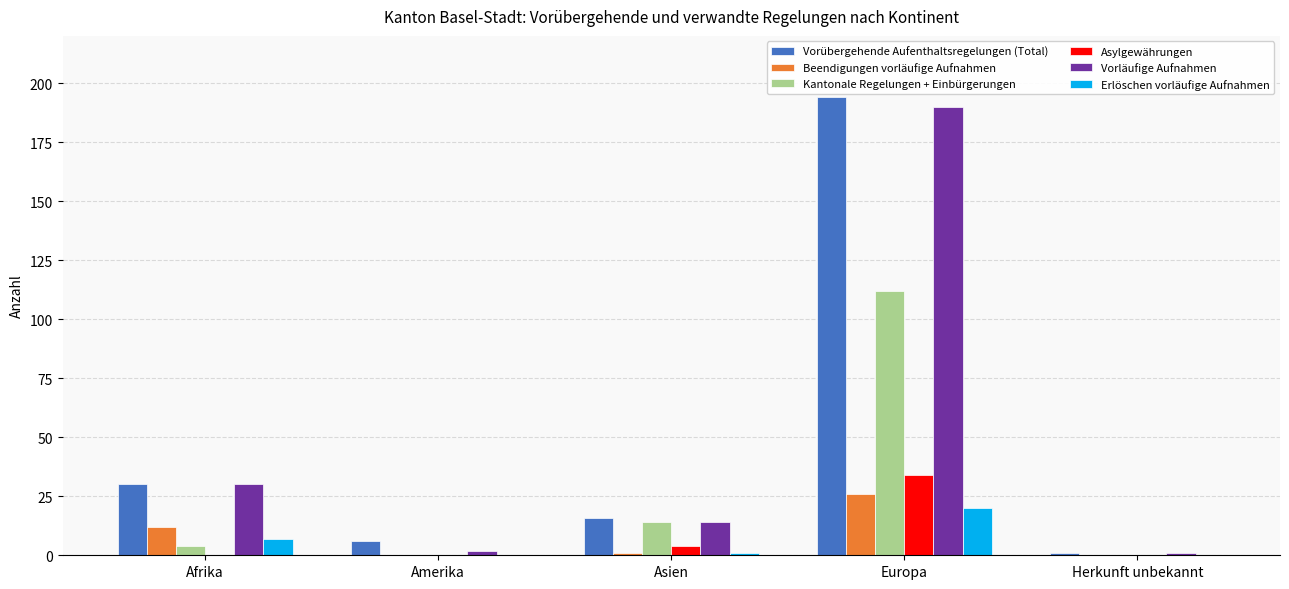

At which category is the sum across all series the highest?

Europa